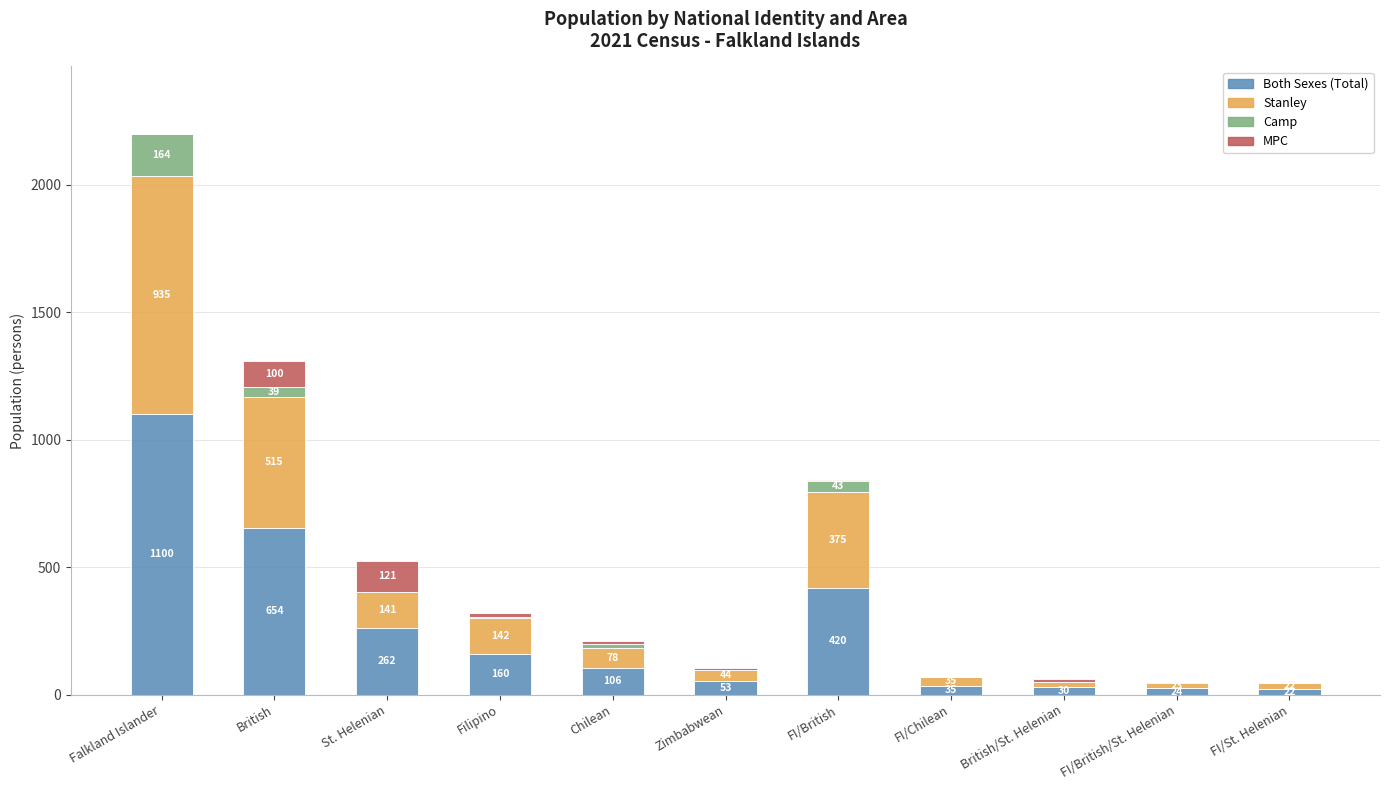

What is the sum of the Both Sexes (Total) values at British/St. Helenian and Filipino?

190